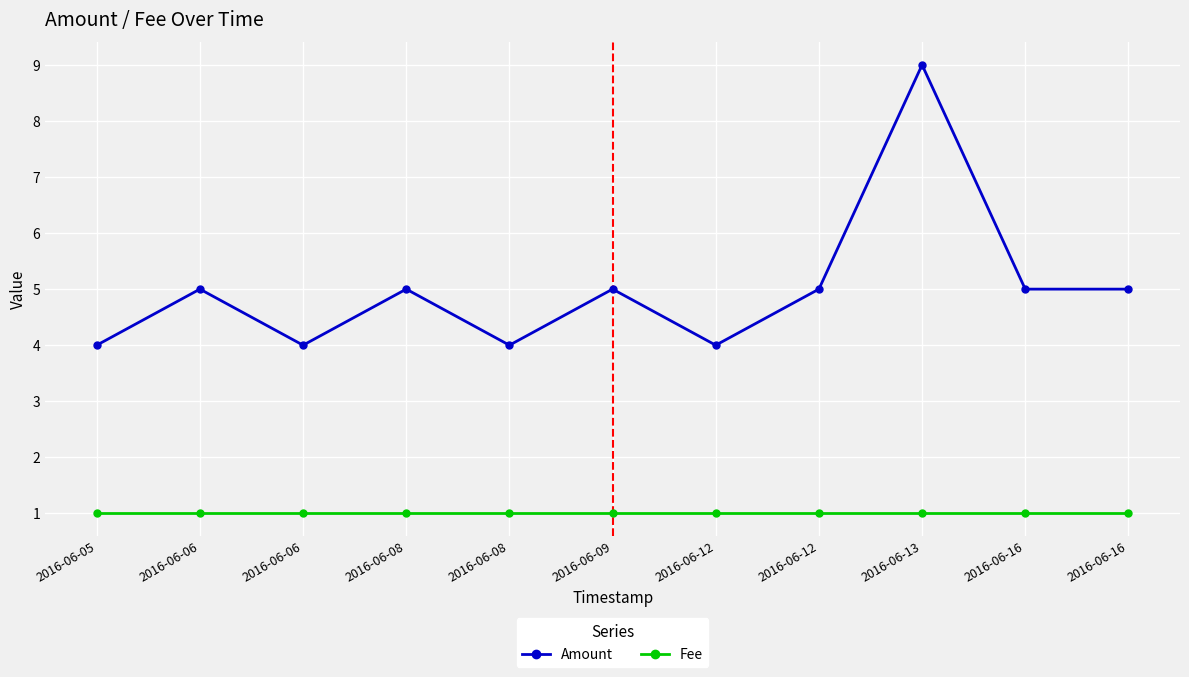

Count the number of categories in the chart.

11